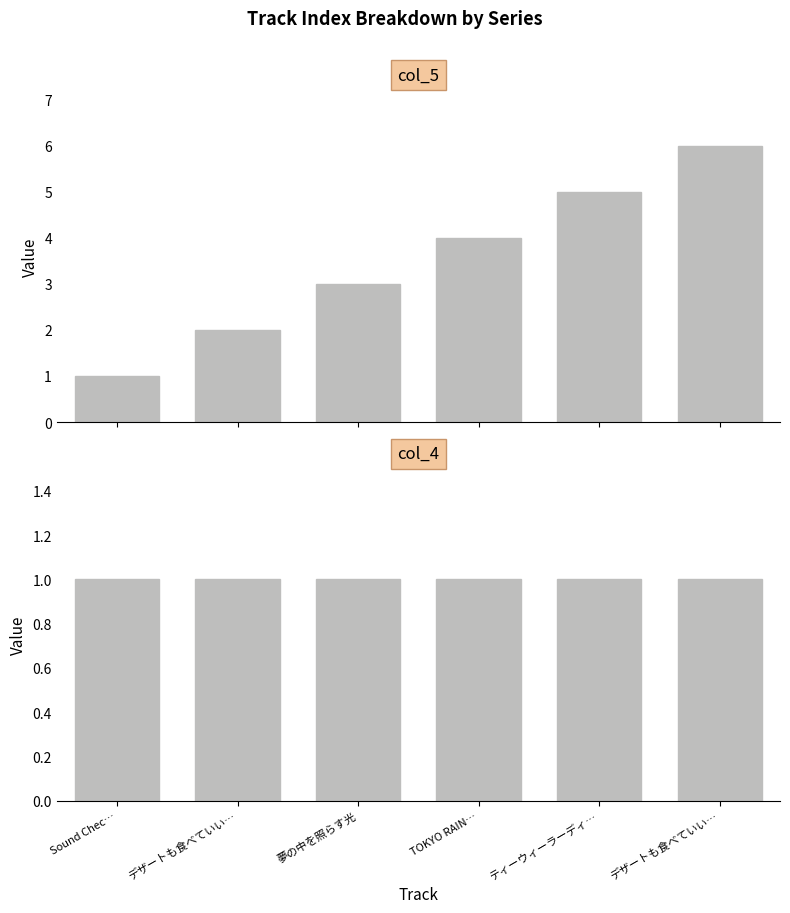

How many data points in col_5 are less than 4?

3